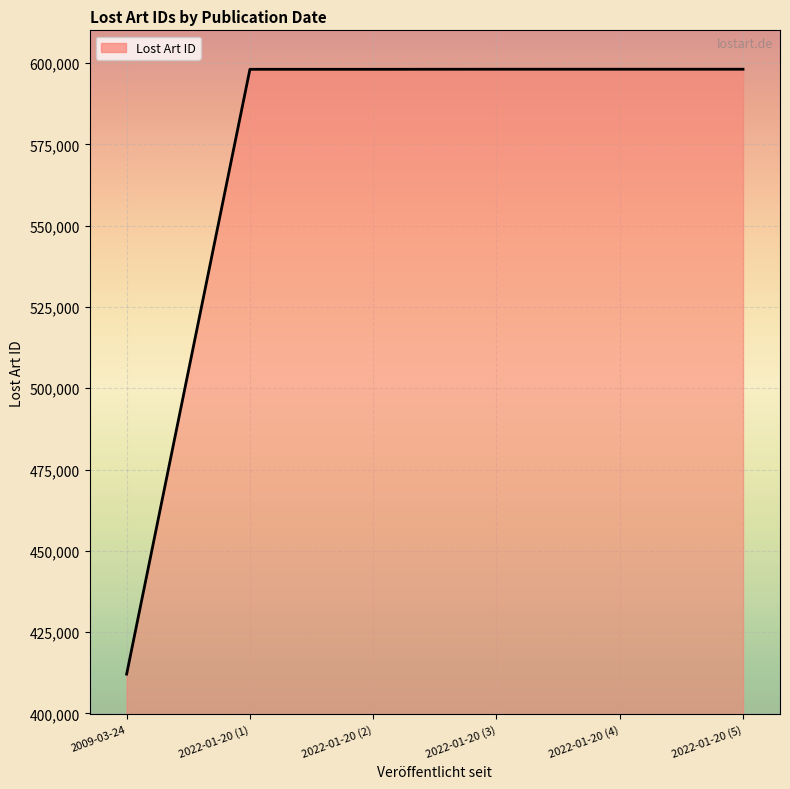

What is the change in value from 2009-03-24 to 2022-01-20 (4)?

+186062